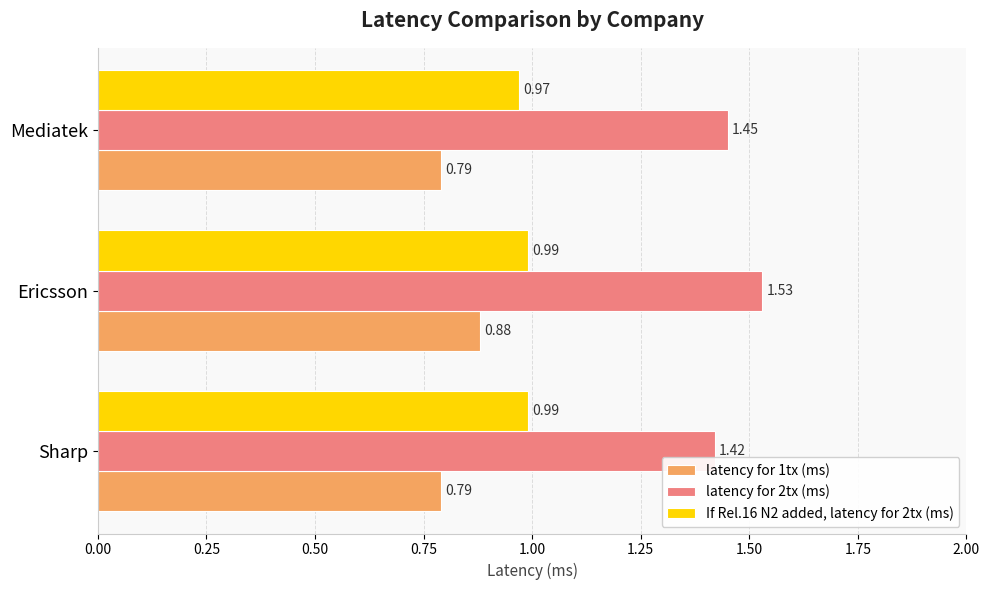

Rank the series by their average value, from highest to lowest.

latency for 2tx (ms), If Rel.16 N2 added, latency for 2tx (ms), latency for 1tx (ms)